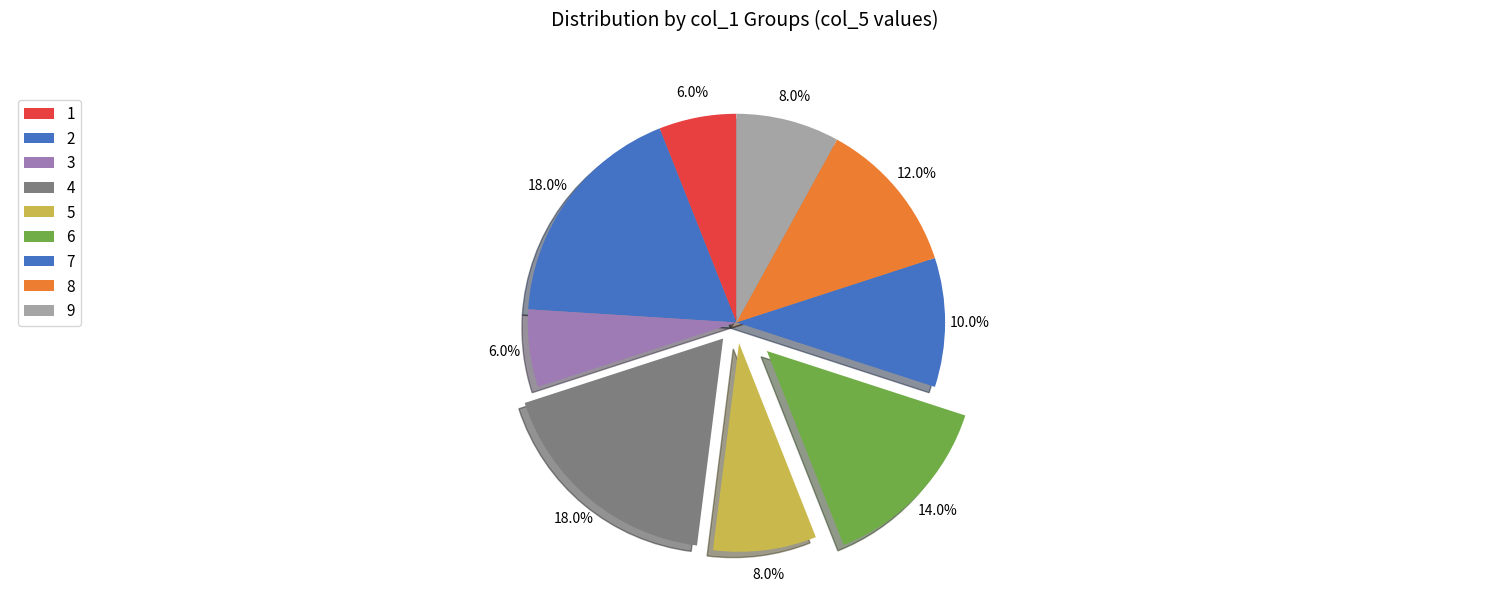

Count the number of slices in the pie.

9